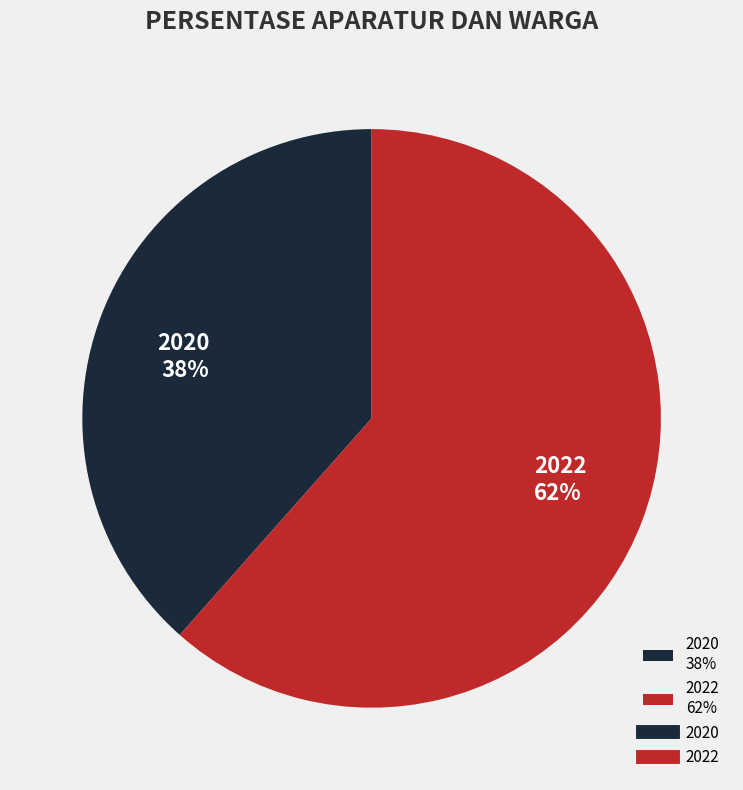

Which has a higher value, 2022 or 2020?

2022